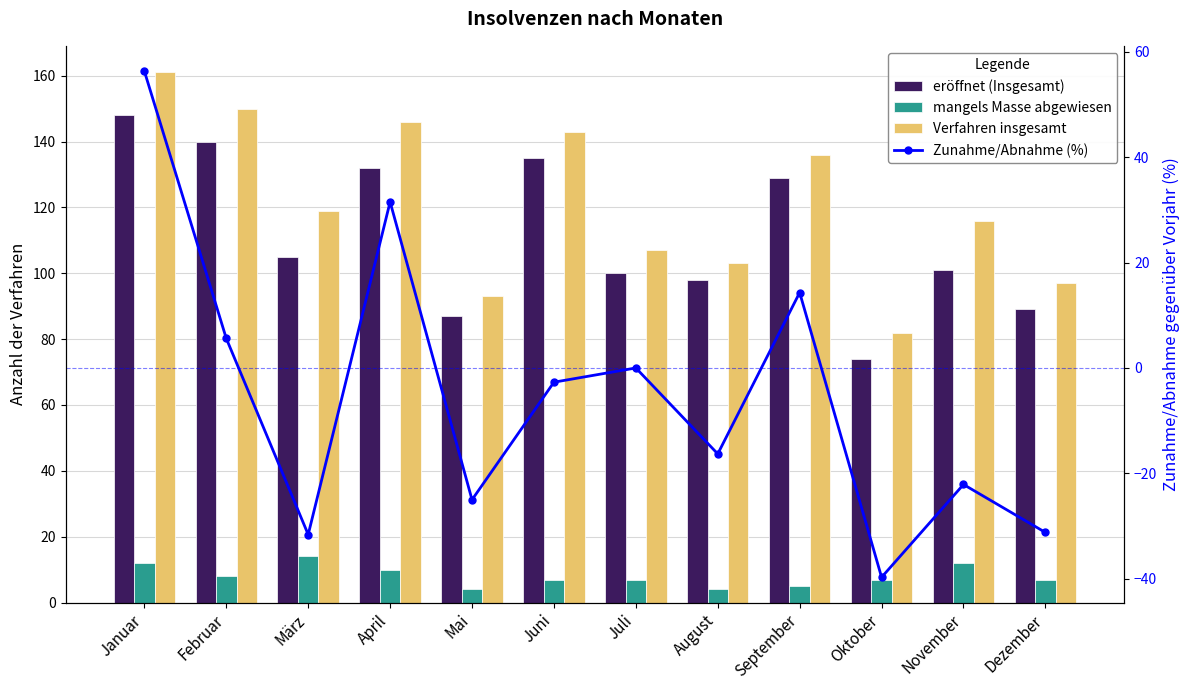

Rank the series by their maximum value, from lowest to highest.

mangels Masse abgewiesen, Zunahme/Abnahme (%), eröffnet (Insgesamt), Verfahren insgesamt